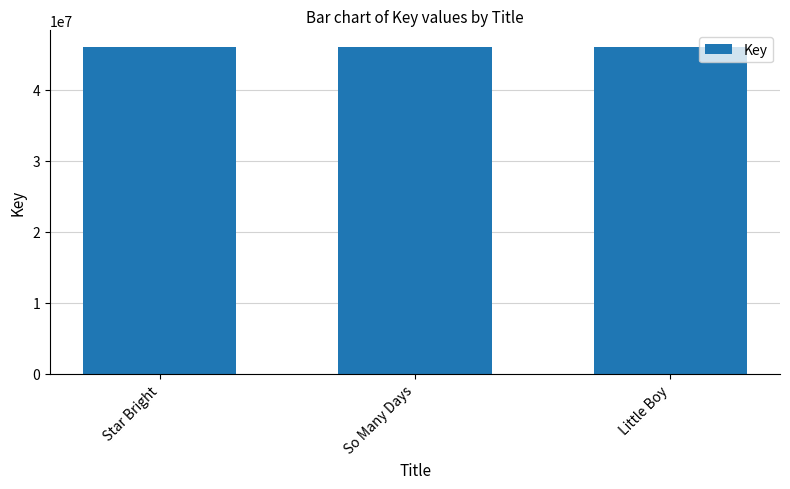

The value at Star Bright is 21692079. True or false?

False